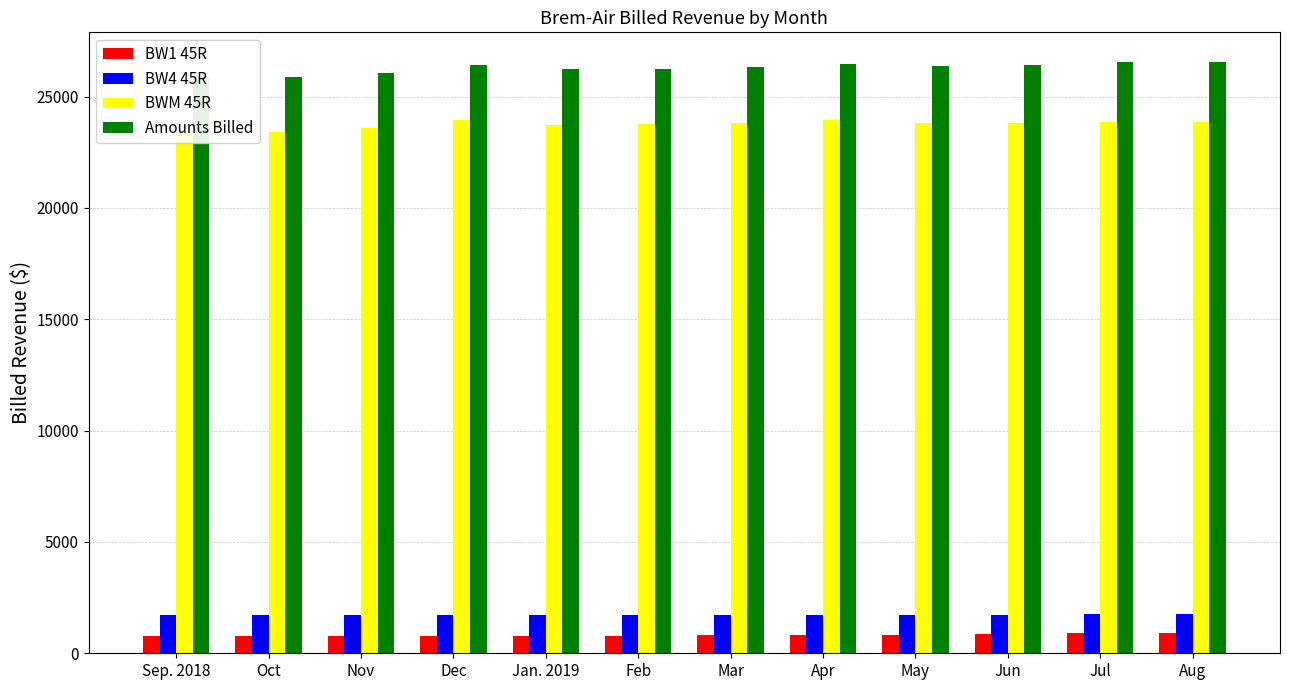

True or false: BWM 45R has a value of 23925.6 at Dec.

True